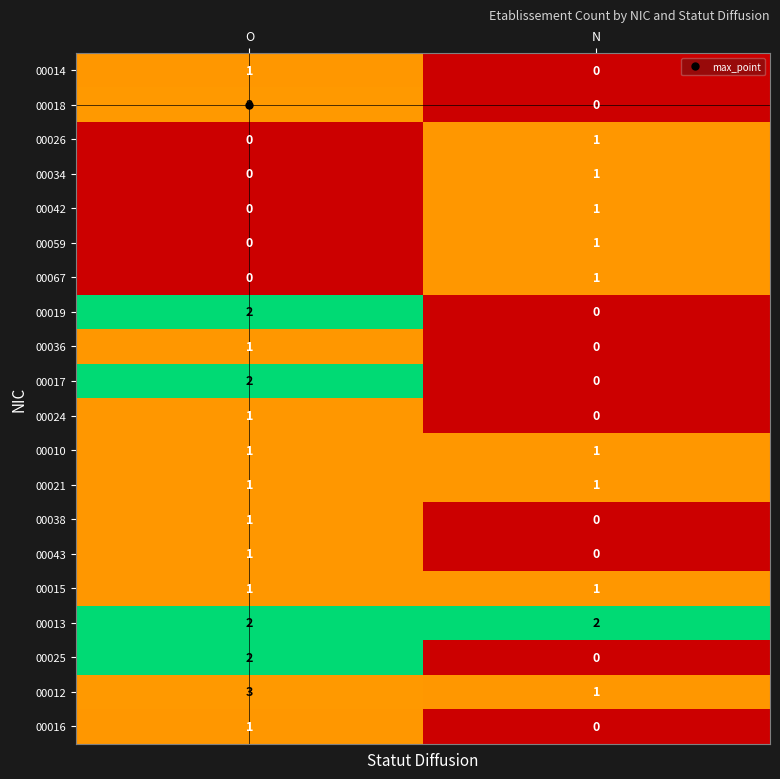

What is the difference between the highest and lowest values at O?

3